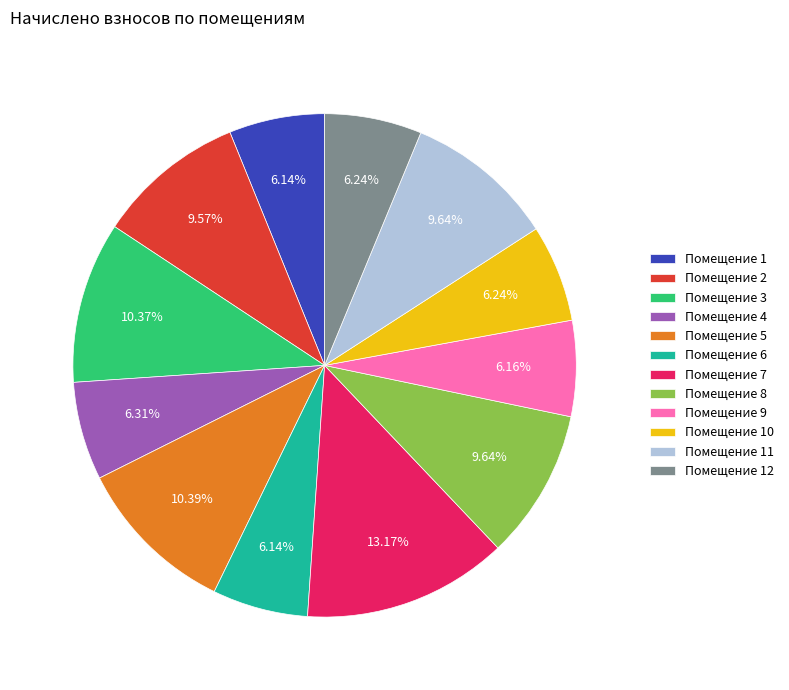

Does Помещение 8 account for over 50% of the chart?

No